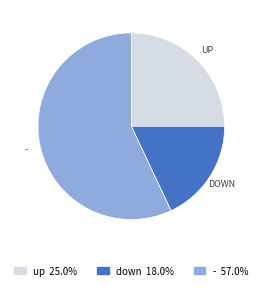

Rank the categories by value from lowest to highest.

down, up, -